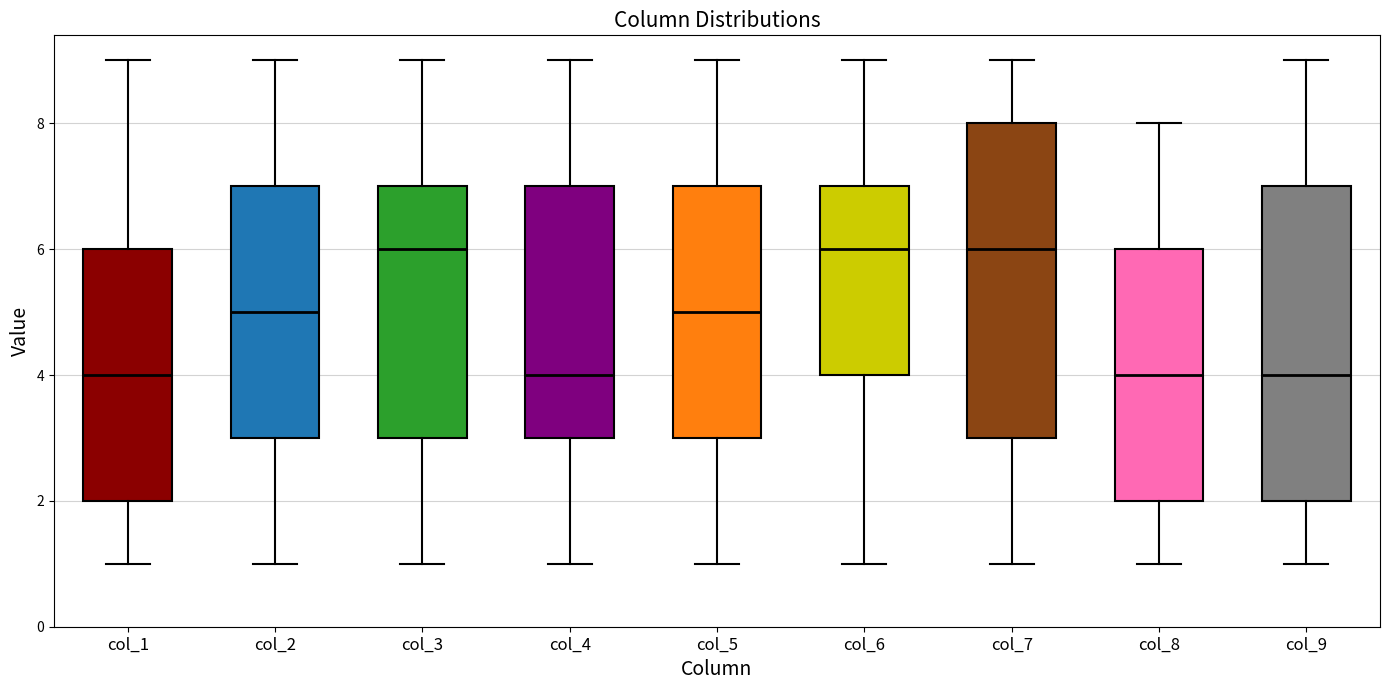

Reading left to right, transcribe this box plot: for each box, give where its median line is, the range the box spans, and where its two whiskers end, as read against the y-axis. The values are not printed on the chart, so give them approximately, as read against the axis.

col_1: median 4, box 2 to 6, whiskers 1 to 9
col_2: median 5, box 3 to 7, whiskers 1 to 9
col_3: median 6, box 3 to 7, whiskers 1 to 9
col_4: median 4, box 3 to 7, whiskers 1 to 9
col_5: median 5, box 3 to 7, whiskers 1 to 9
col_6: median 6, box 4 to 7, whiskers 1 to 9
col_7: median 6, box 3 to 8, whiskers 1 to 9
col_8: median 4, box 2 to 6, whiskers 1 to 8
col_9: median 4, box 2 to 7, whiskers 1 to 9